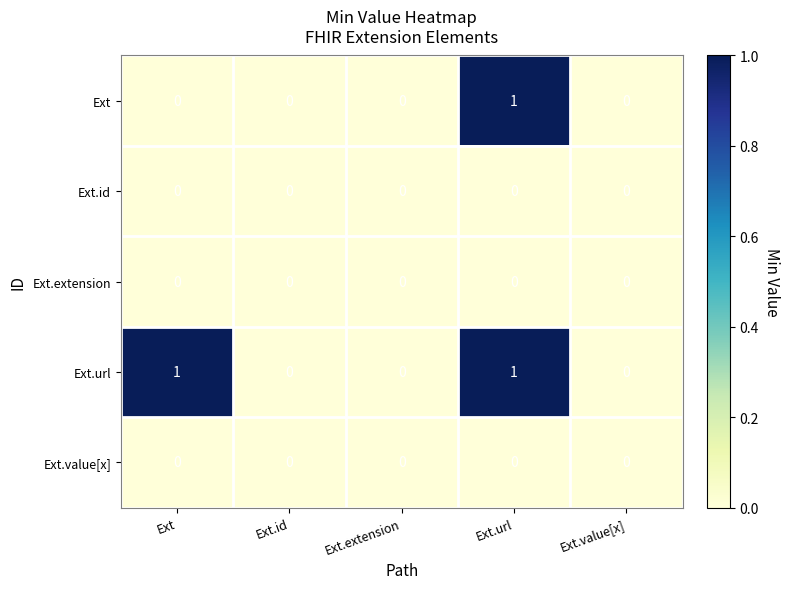

Which series changed the most between Ext and Ext.extension?

Ext.url